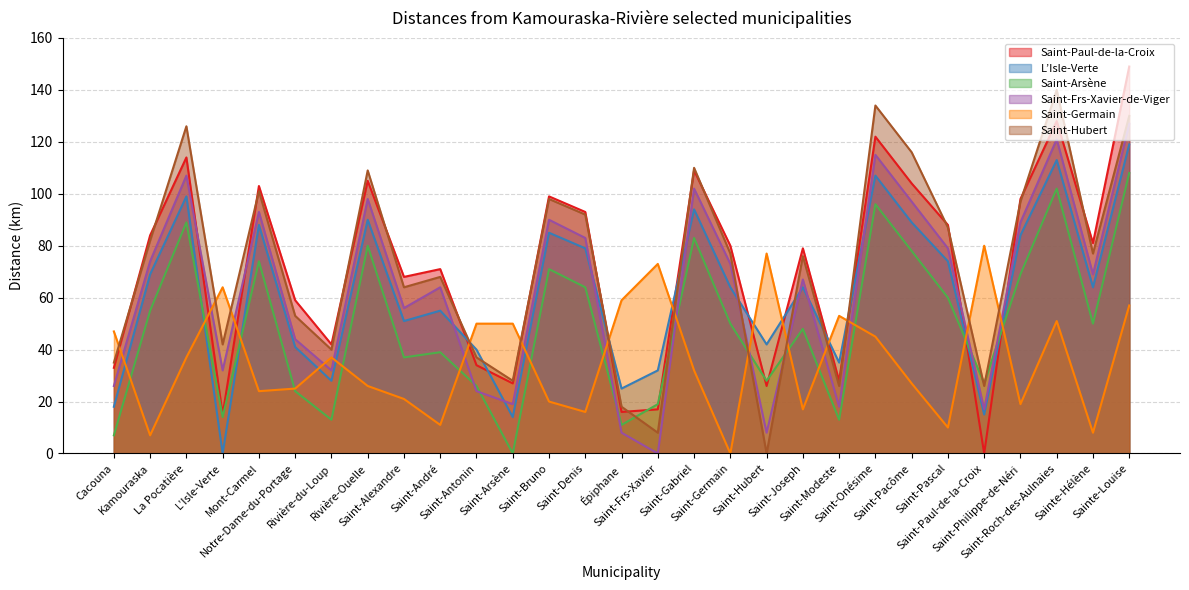

What are all the series names shown in the legend?

Saint-Paul-de-la-Croix, L’Isle-Verte, Saint-Arsène, Saint-Frs-Xavier-de-Viger, Saint-Germain, Saint-Hubert